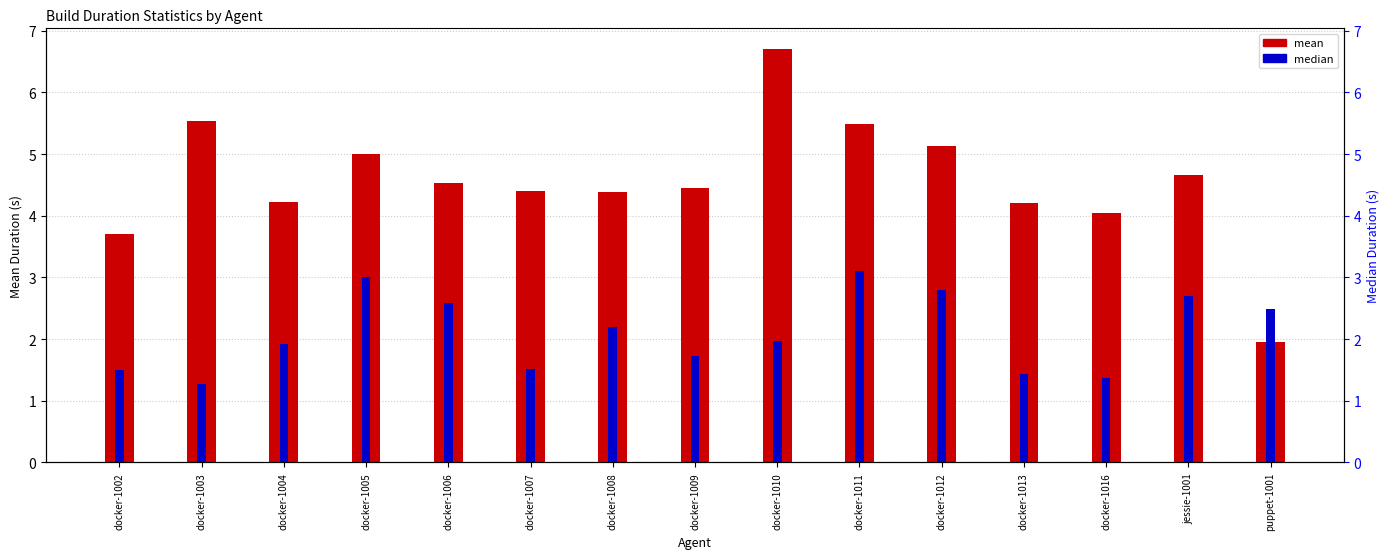

Is the value of mean at docker-1008 greater than the value of median at docker-1007?

Yes